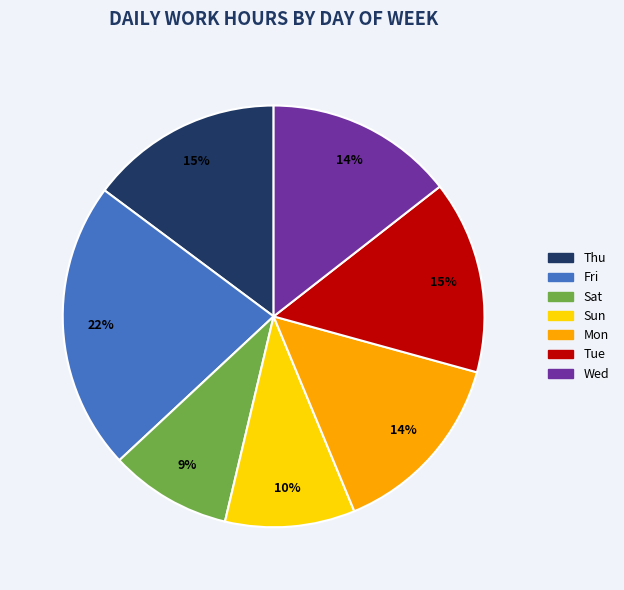

What percentage is the Sat slice, to the nearest percent?

9%